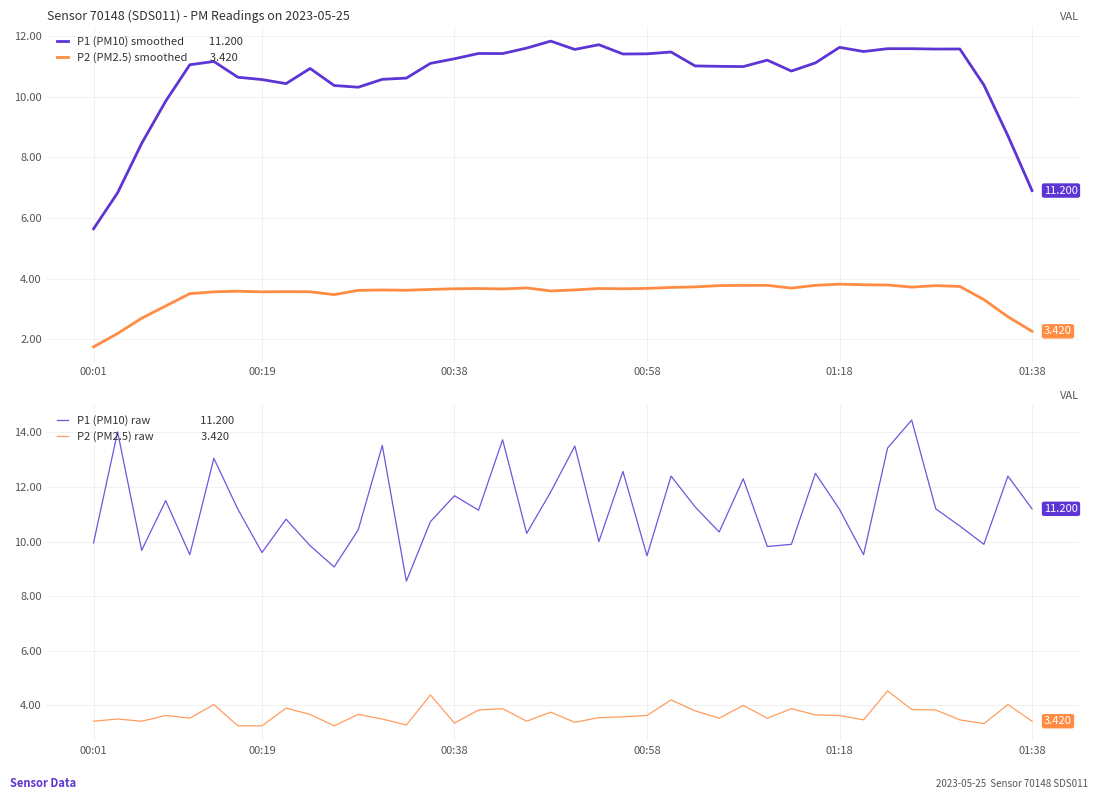

Read the P2 value at 00:19.

3.5